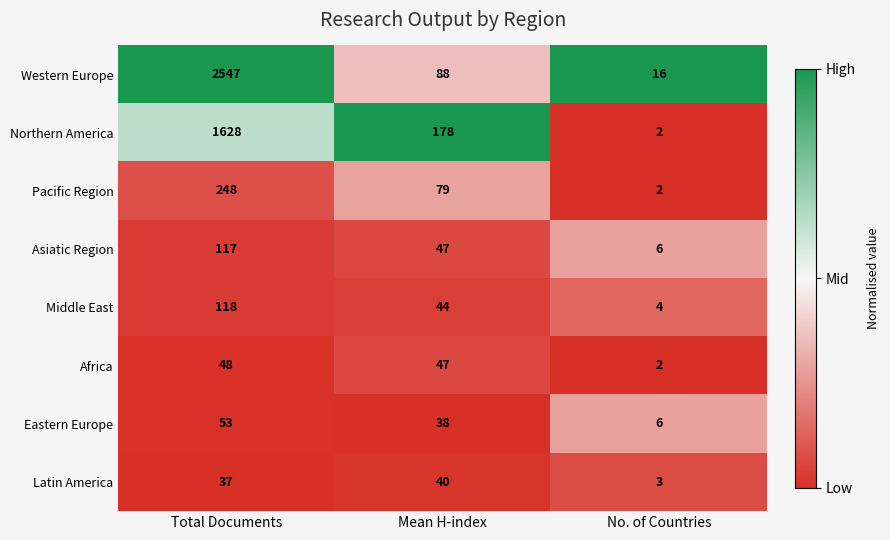

At which category is the sum across all series the highest?

Total Documents